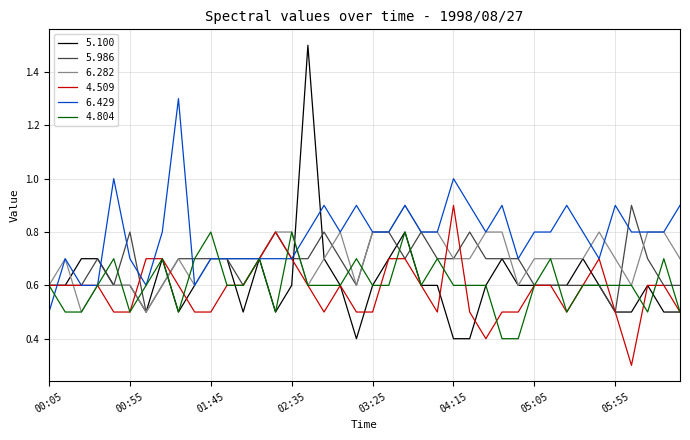

What is the maximum value for 5.986?

0.9